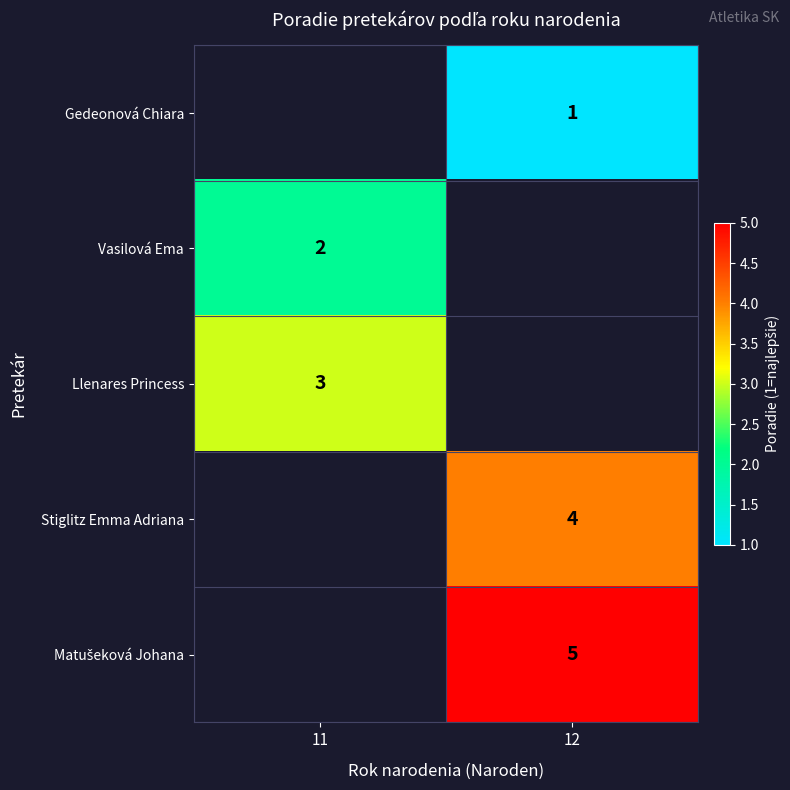

True or false: Stiglitz Emma Adriana has a value of 7 at 12.

False